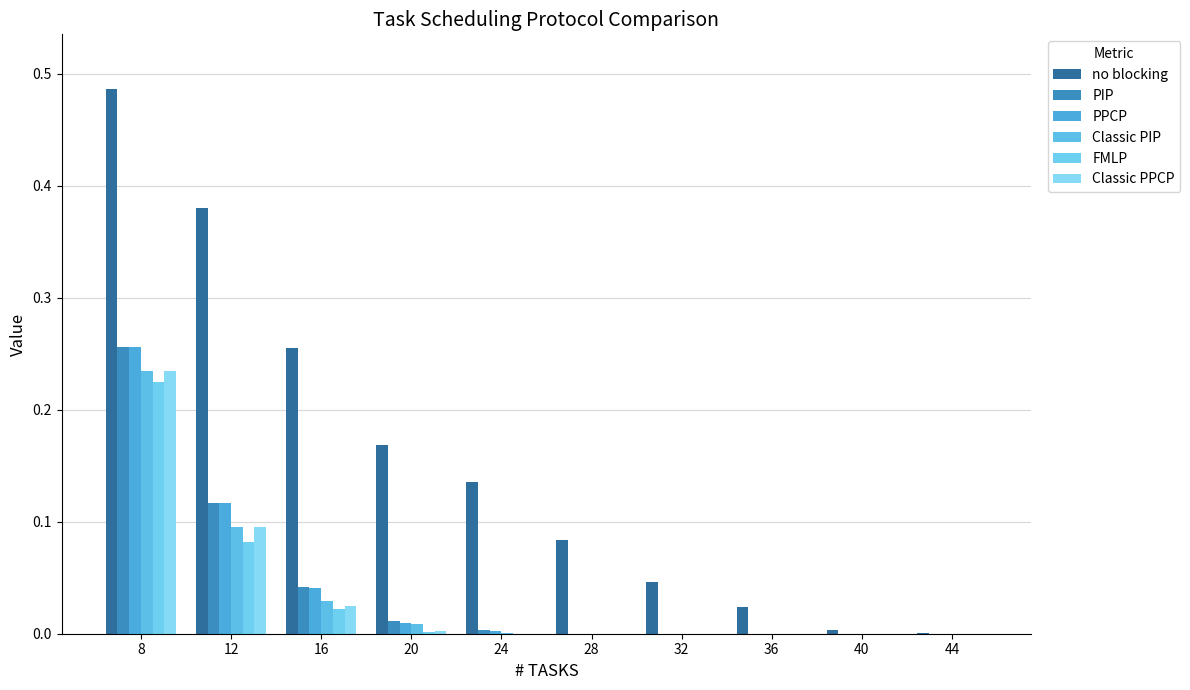

Are the bars horizontal?

No